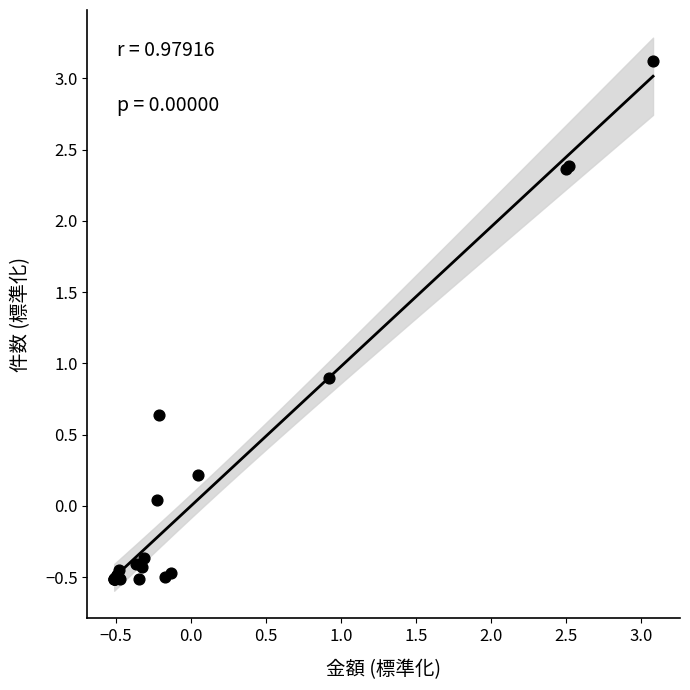

What Y value in the scatter plot is closest to 1?

0.9